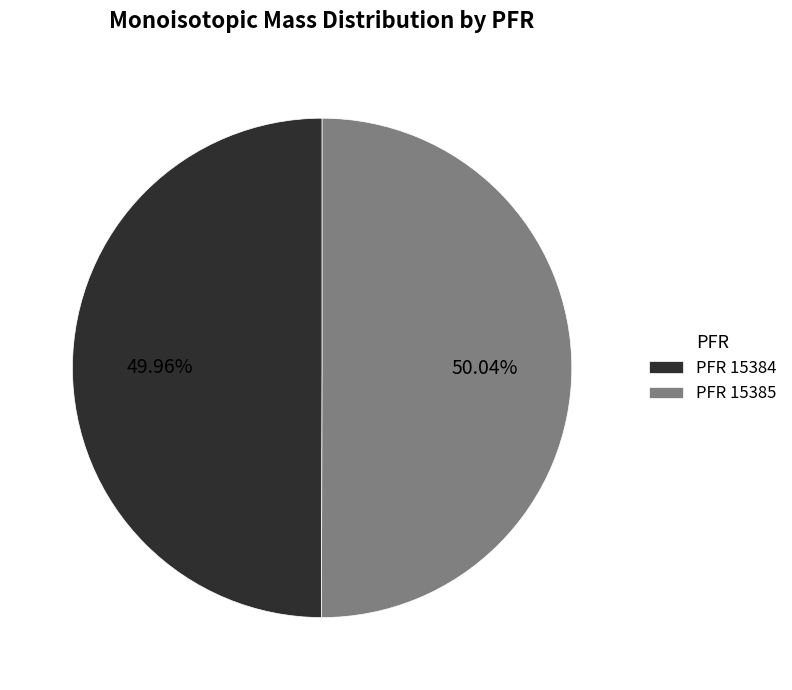

To the nearest percent, what is the average slice percentage?

50%